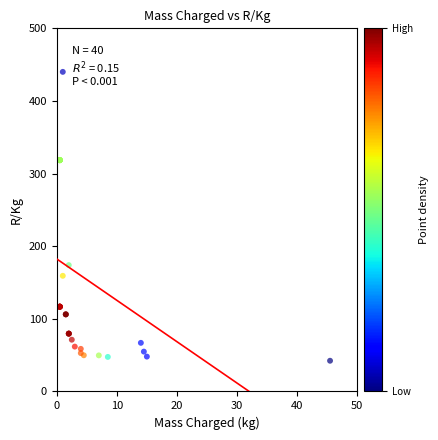

What Y value in the scatter plot is closest to 241?

174.0